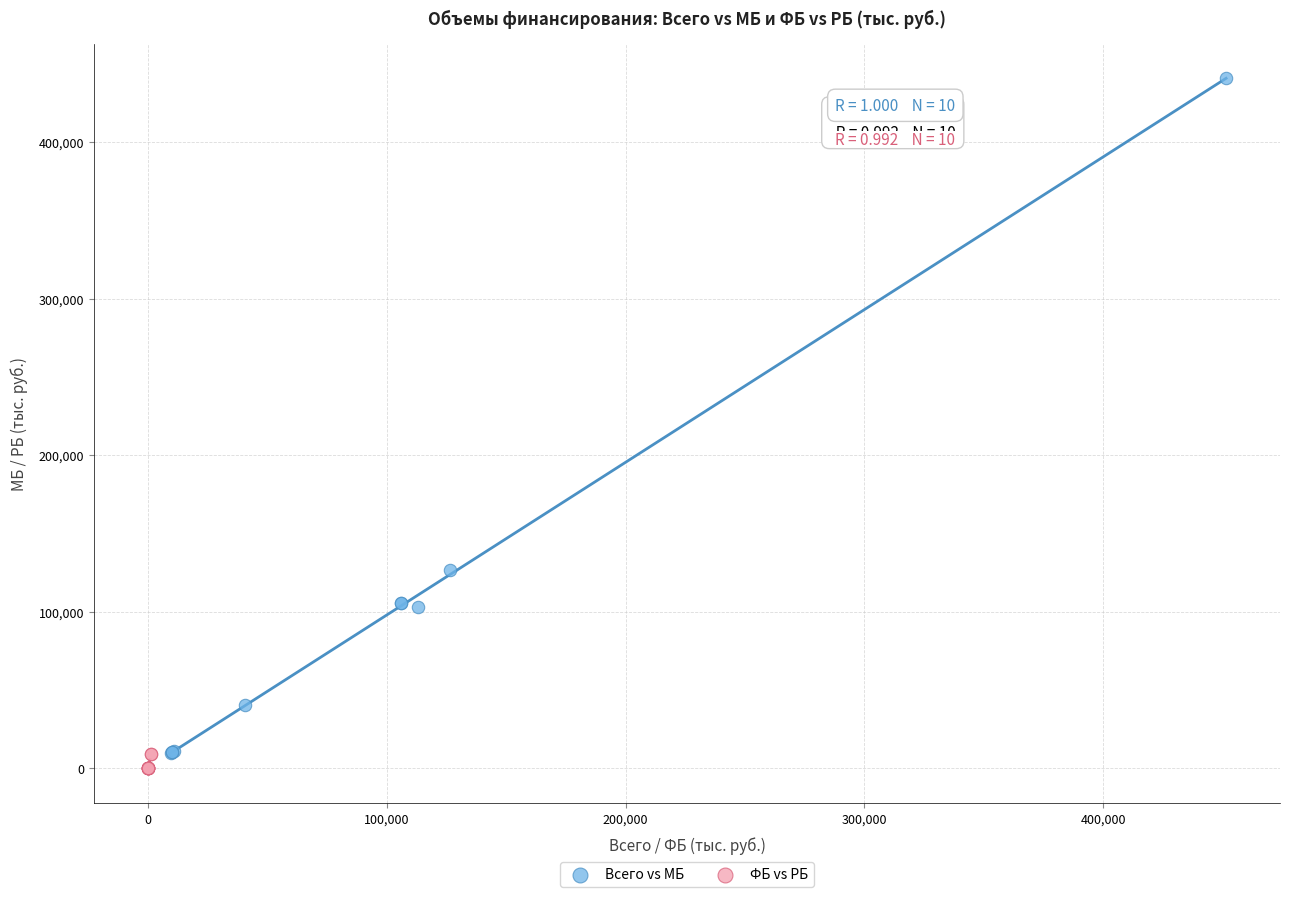

Which series contains the lowest Y value?

ФБ vs РБ